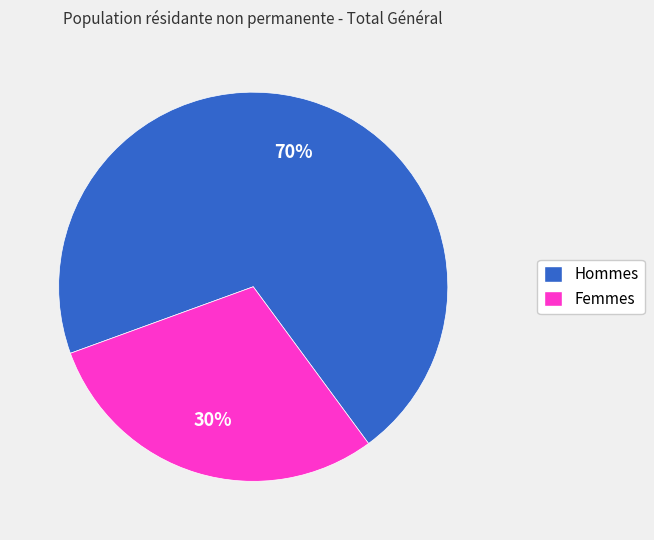

What percentage is the Hommes slice, to the nearest percent?

70%